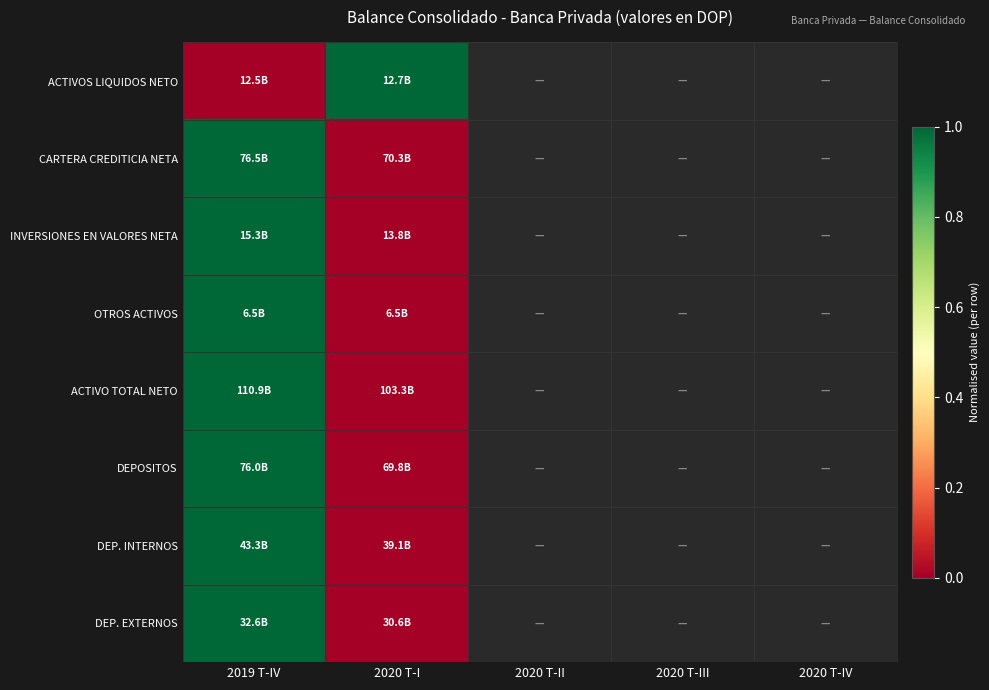

How many data points does each series have?

5